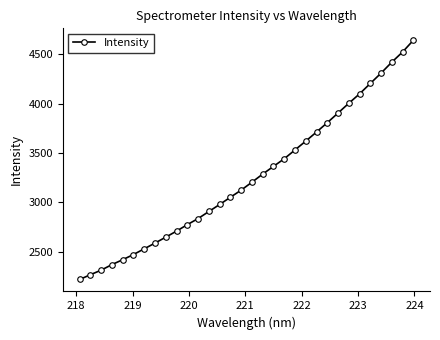

How many lines are shown in the chart?

1